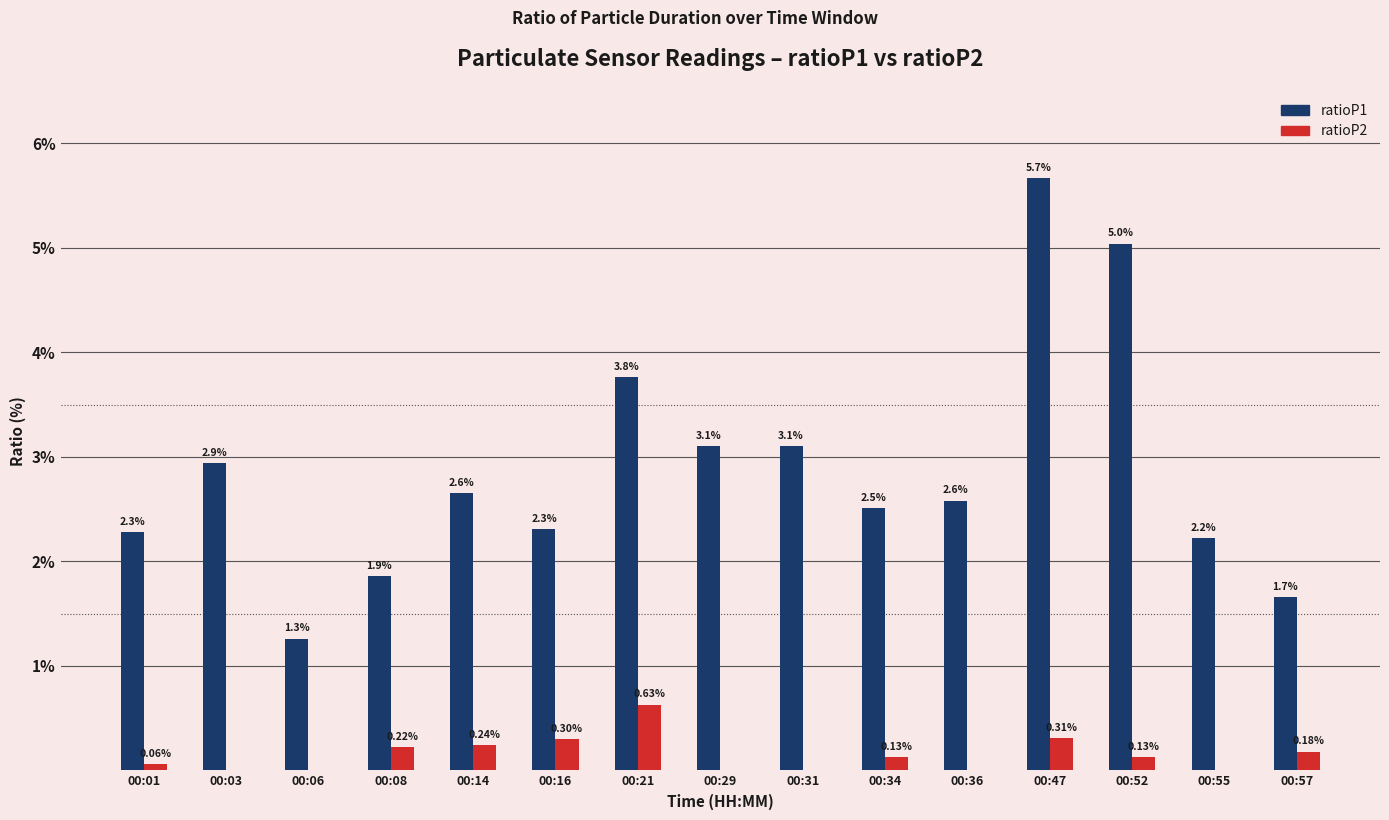

Which series changed the most between 00:21 and 00:34?

ratioP1